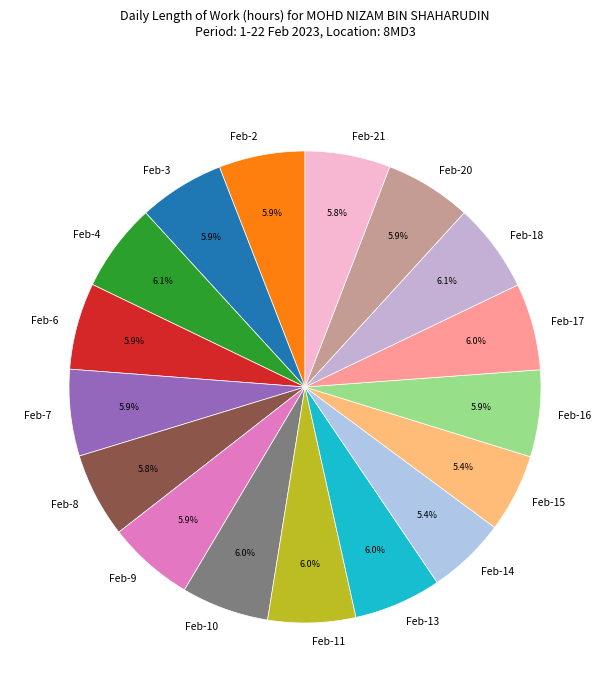

Is it true that Feb-9 is 11% of the pie?

False